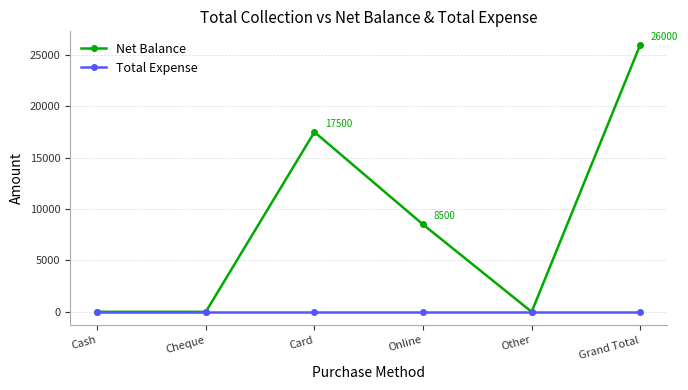

How many lines are shown in the chart?

2